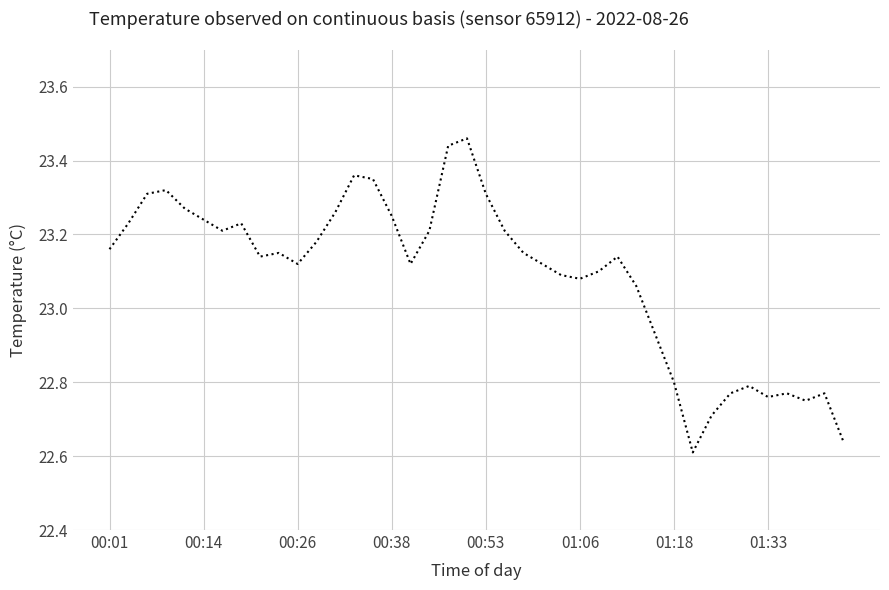

Where does the data first go above 23?

00:01